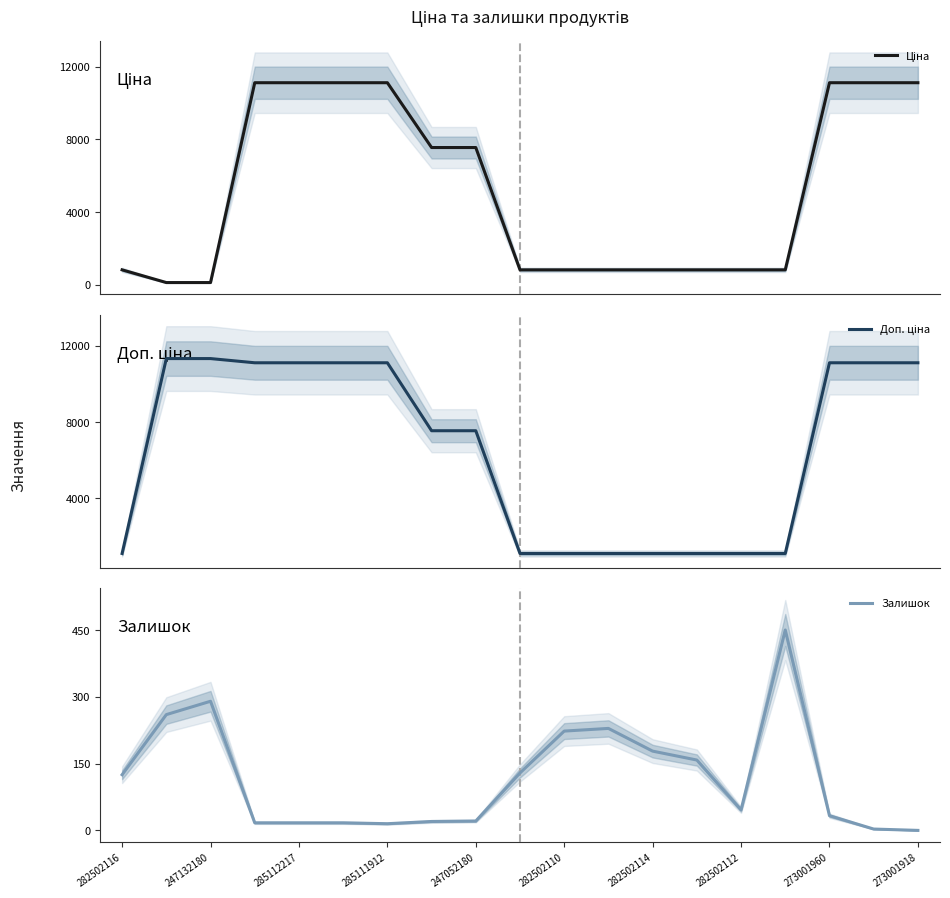

How many values in the Доп. ціна series are below 7545?

8